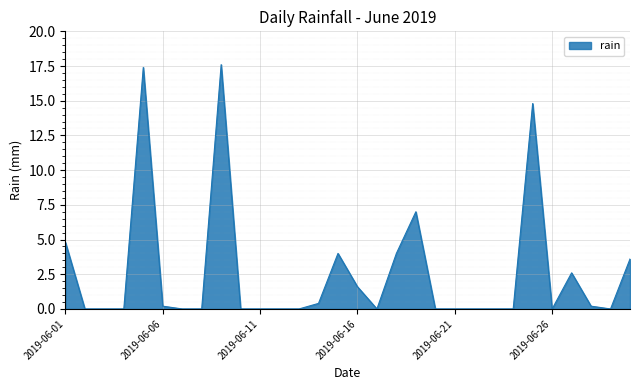

Does the chart display data point markers on the line(s)?

No